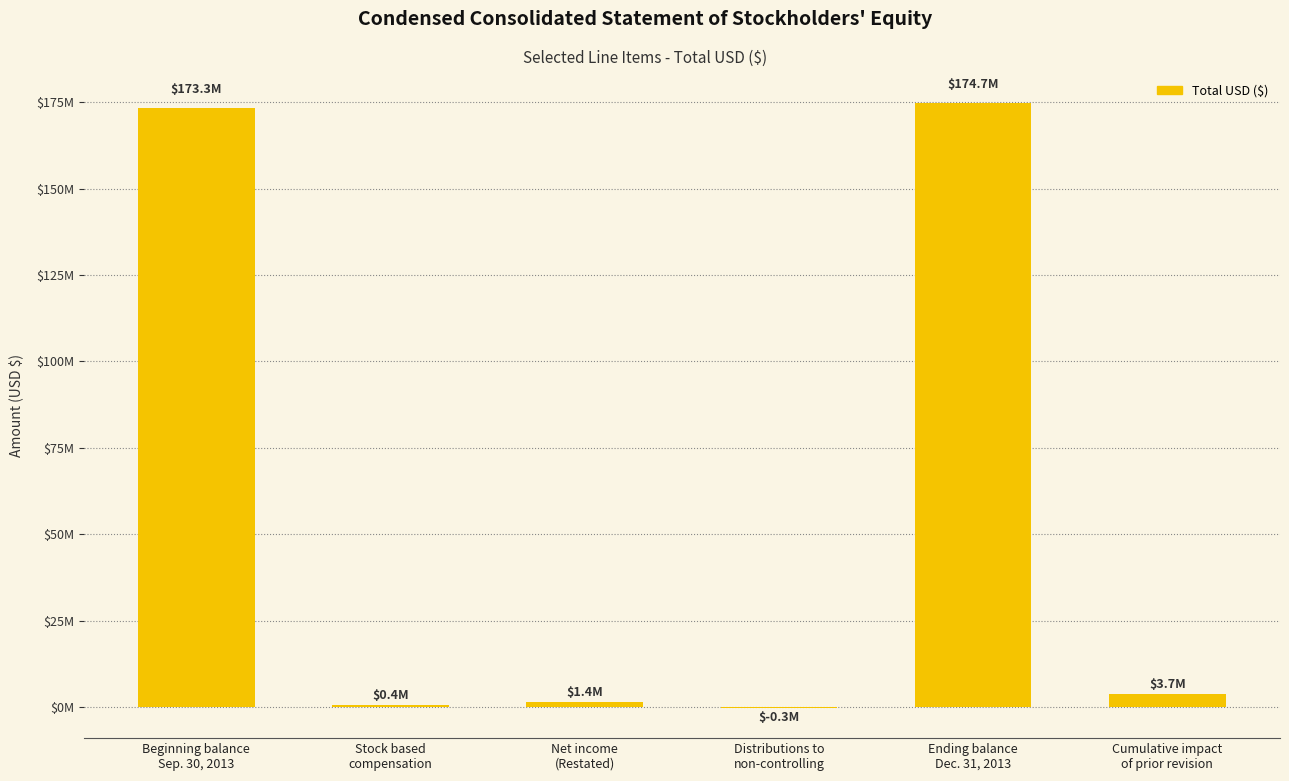

Are the bars horizontal?

No